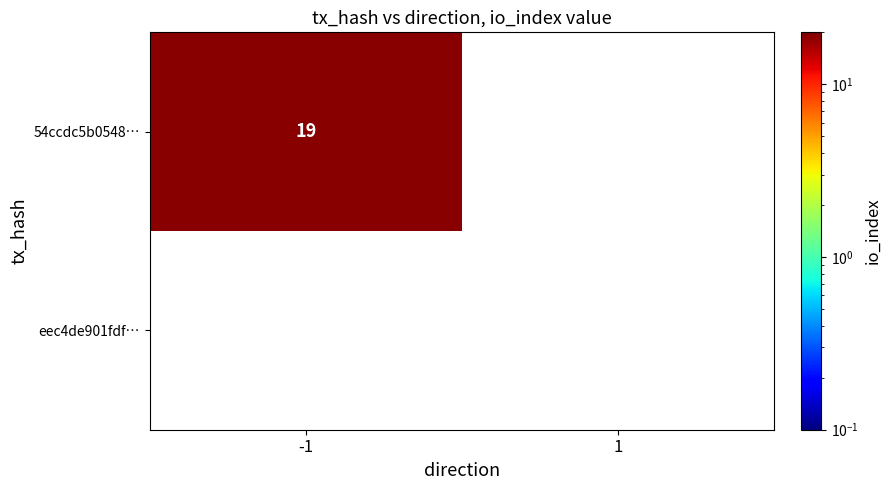

The value of 54ccdc5b0548… at -1 is 19. True or false?

True